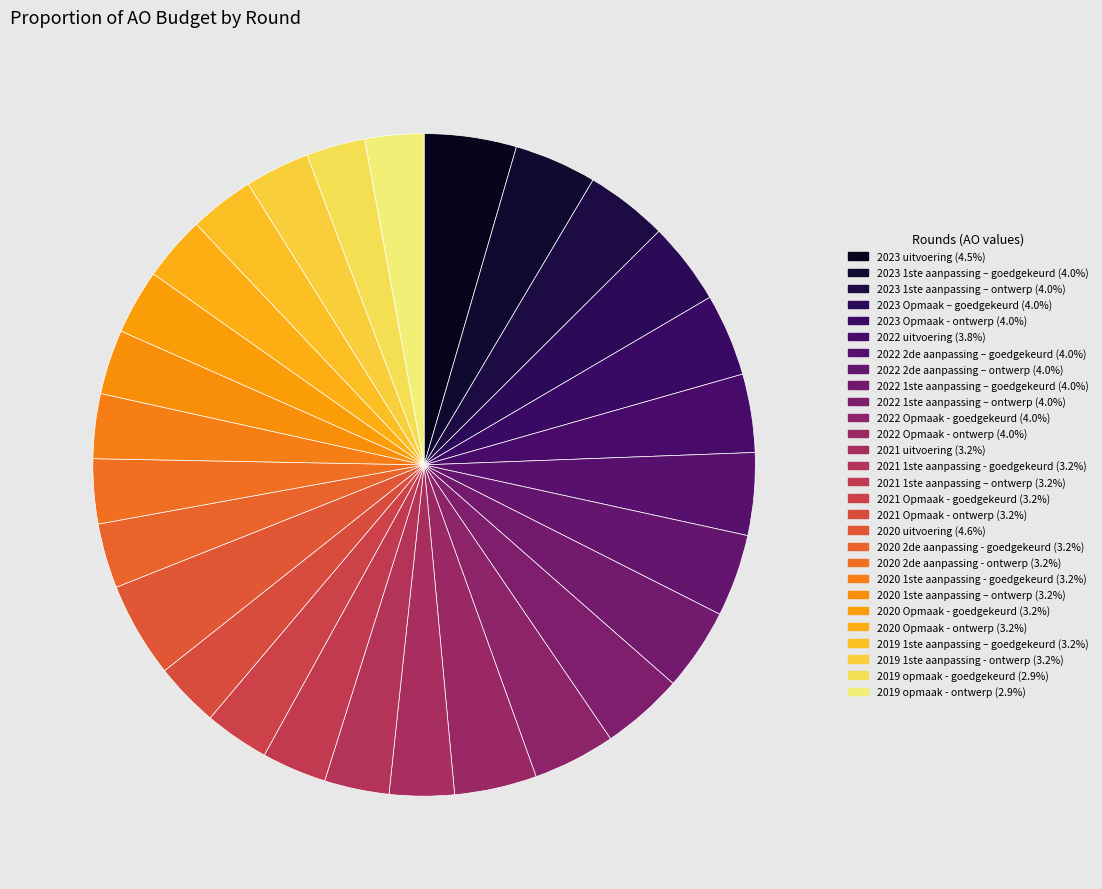

How many segments does this pie chart have?

28